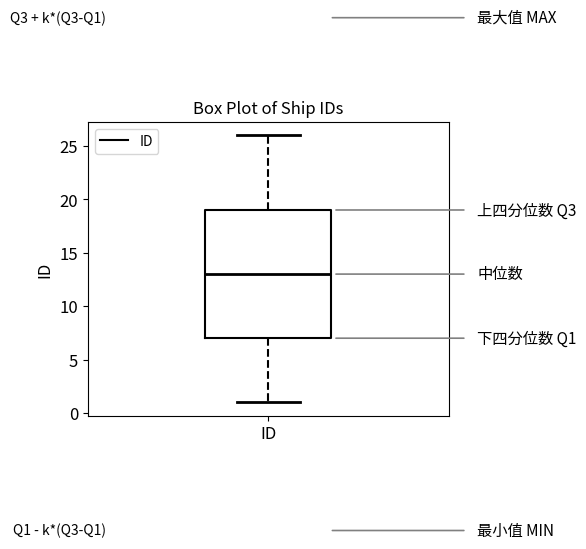

Transcribe this box plot: give where the median line is, the range the box spans, and where the two whiskers end, as read against the y-axis. The values are not printed on the chart, so give them approximately, as read against the axis.

median 13, box 7 to 19, whiskers 1 to 26